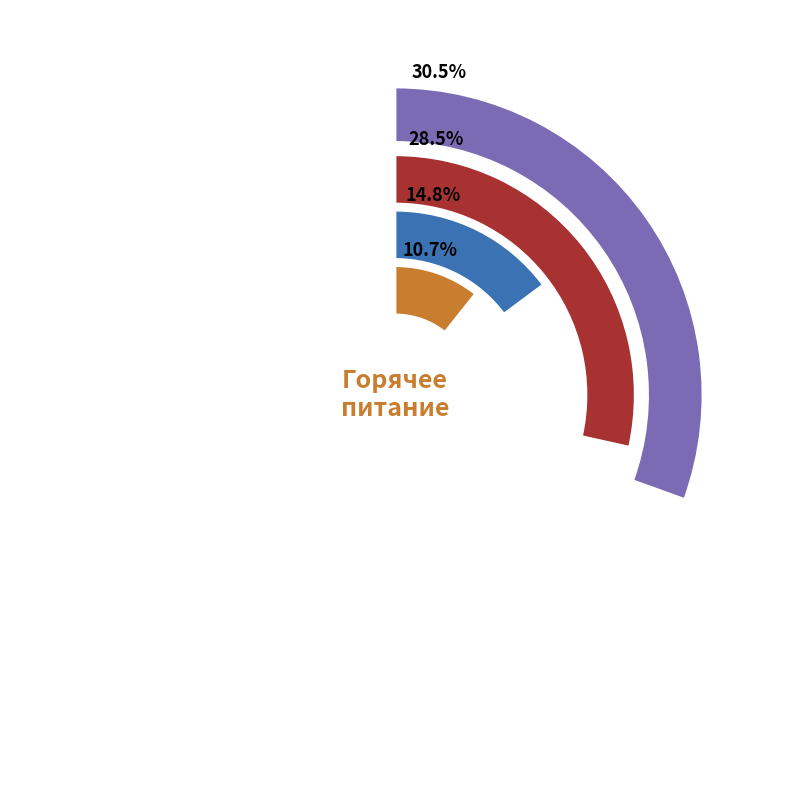

What percentage is the молоко slice, to the nearest percent?

31%